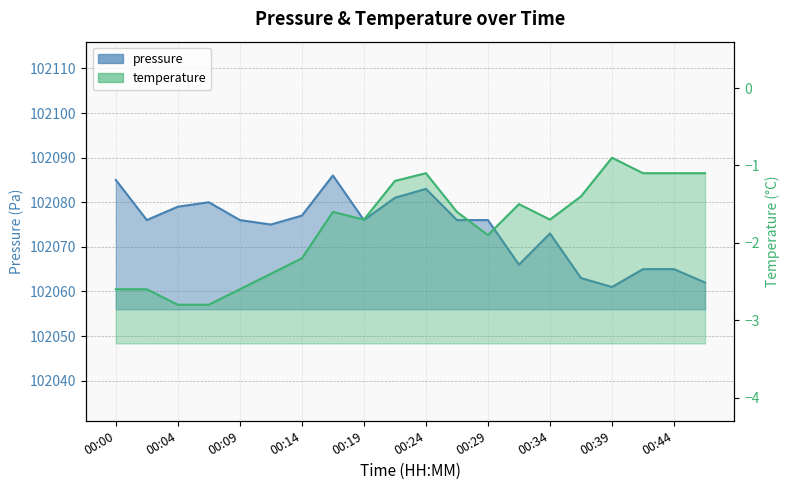

What is the lowest value of the temperature series?

-2.8